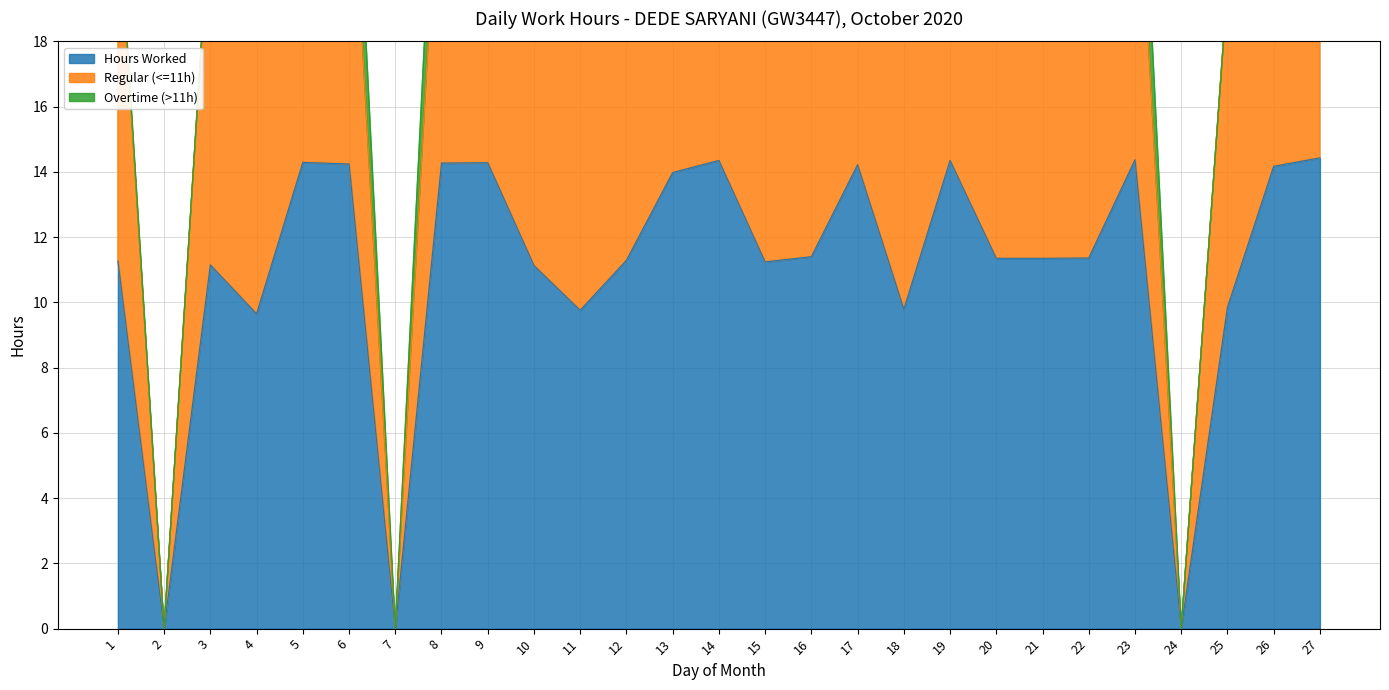

What is the maximum value for Hours Worked?

14.4